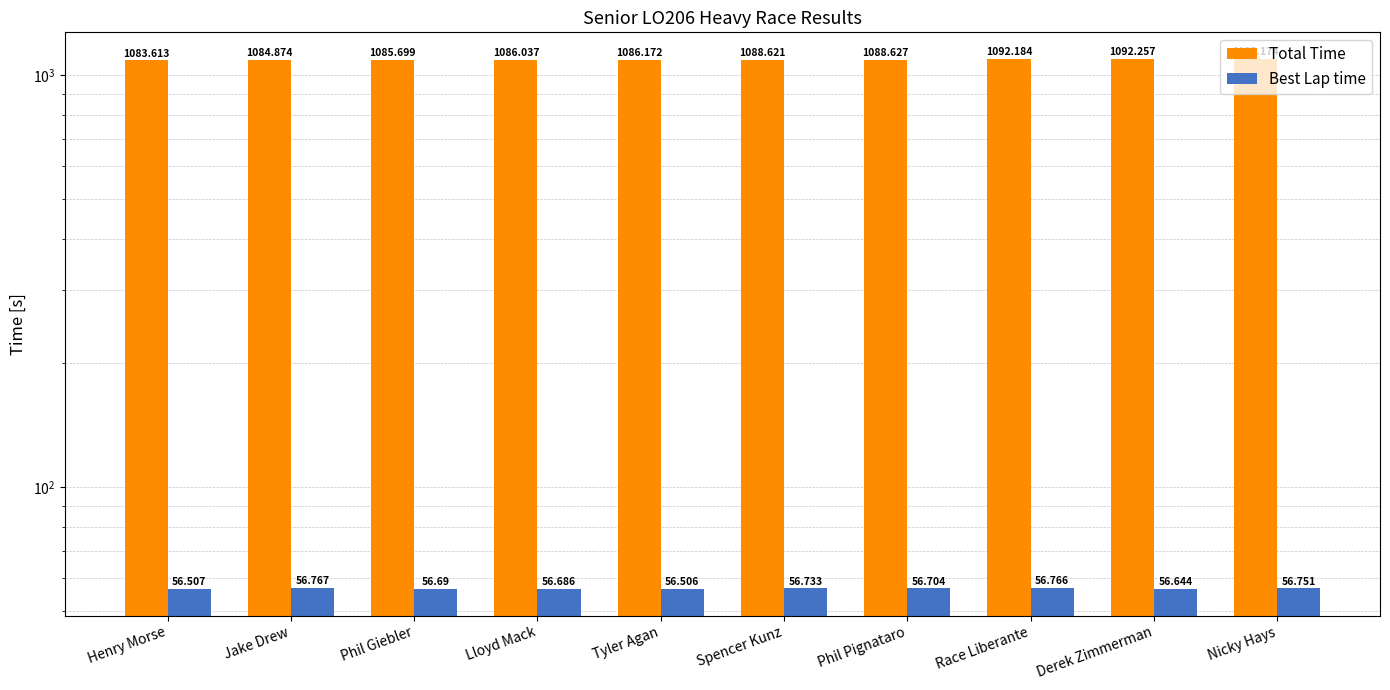

What is the difference between the Total Time values at Phil Pignataro and Derek Zimmerman?

3.6